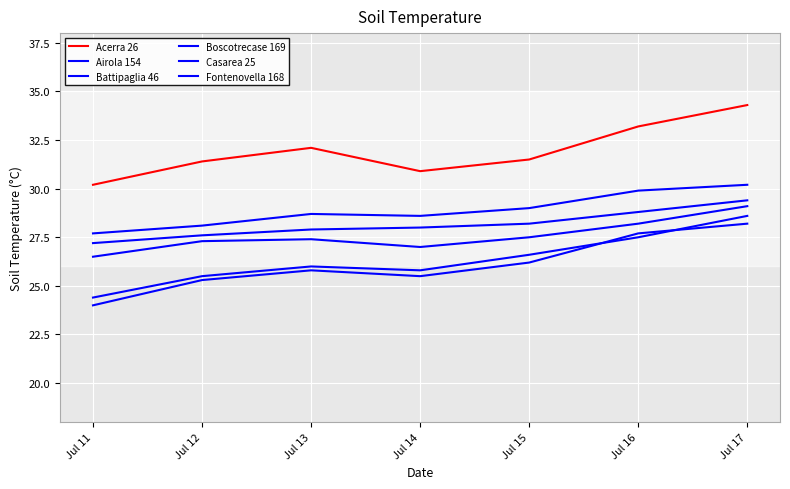

What is the average value of the Casarea 25 series?

26.1